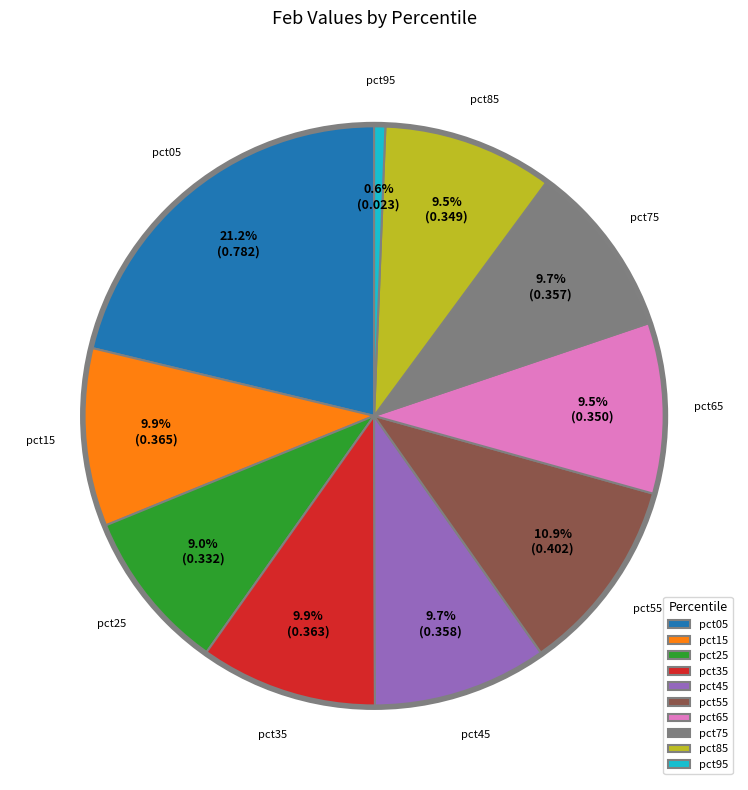

What is the largest slice in the pie chart?

pct05